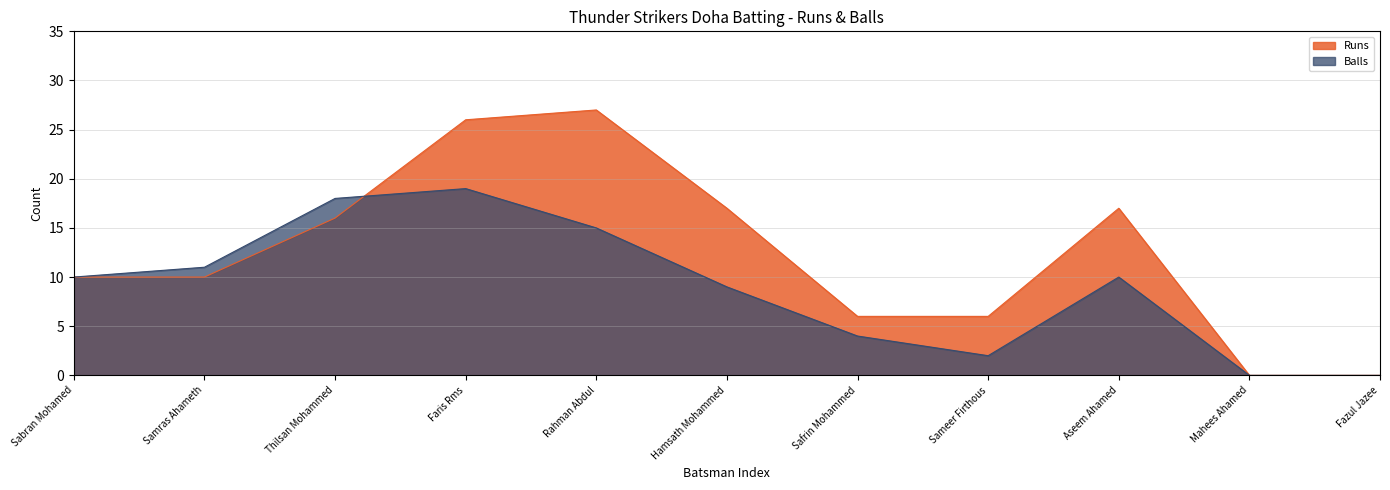

How many intersections are there between Balls and Runs?

1